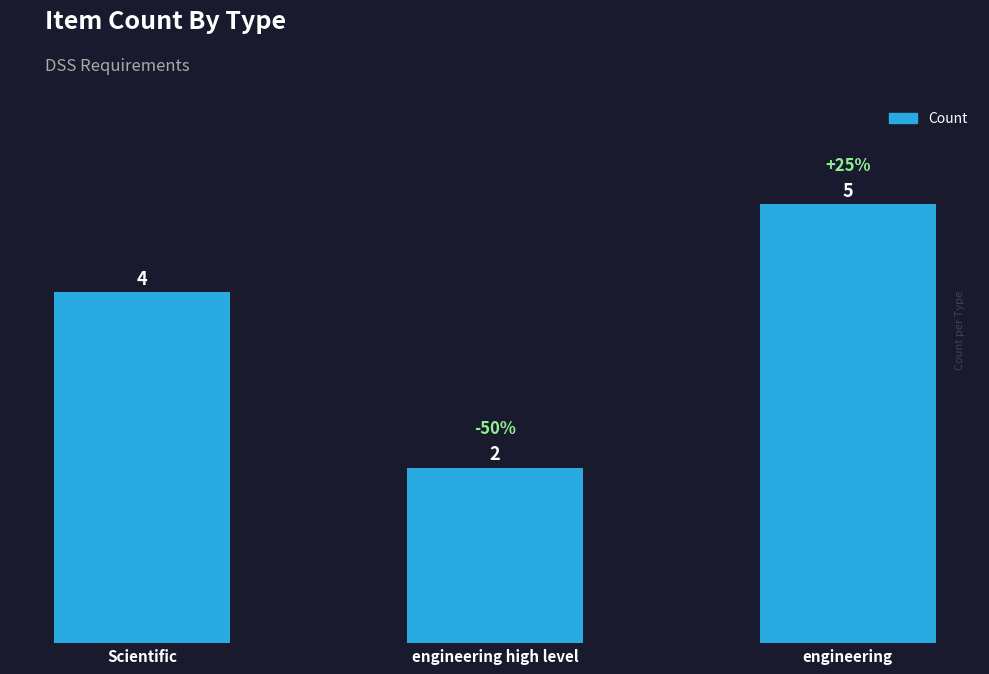

List the labels in order of value, largest first.

engineering, Scientific, engineering high level